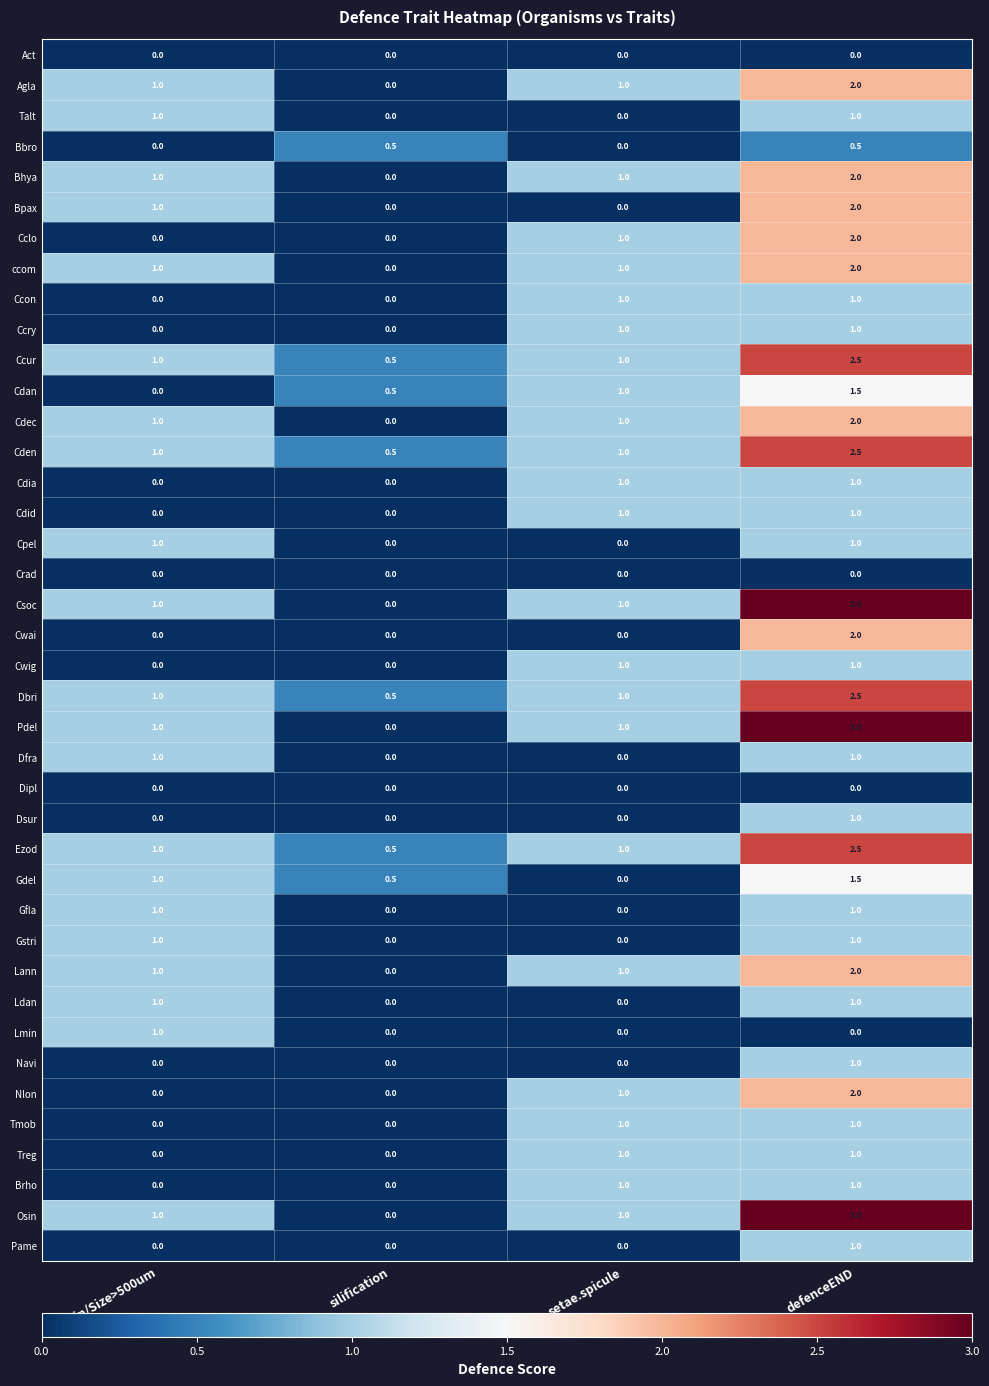

What is the highest value of the Lmin series?

1.0